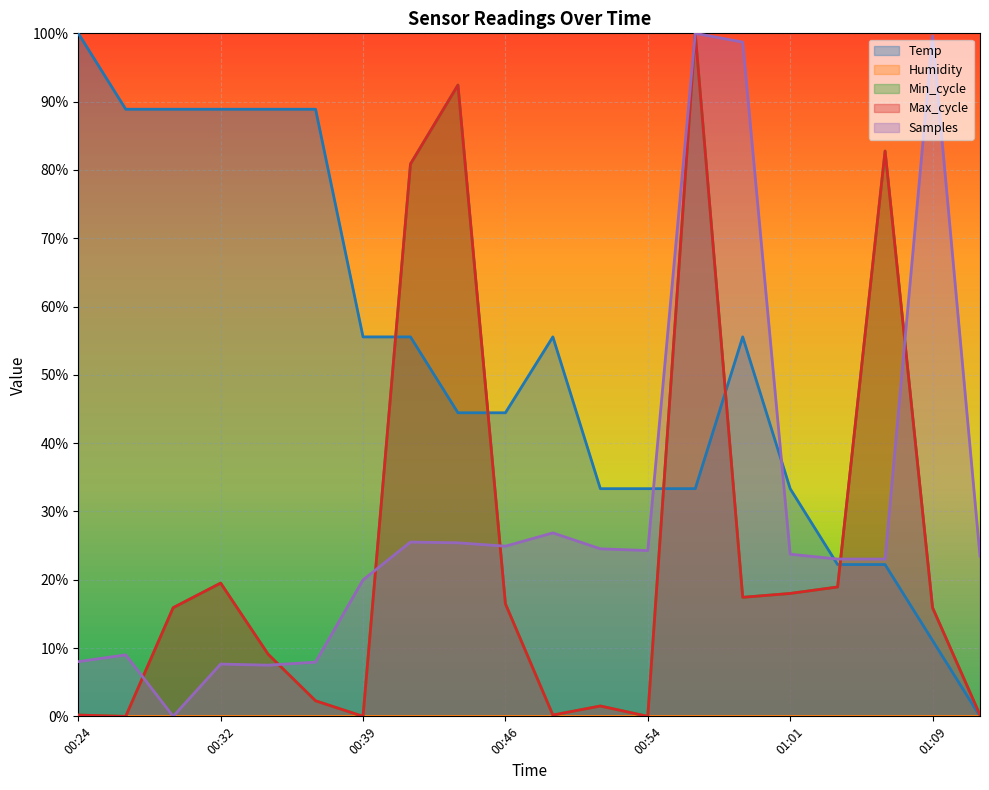

Which series has the widest spread of values?

Temp